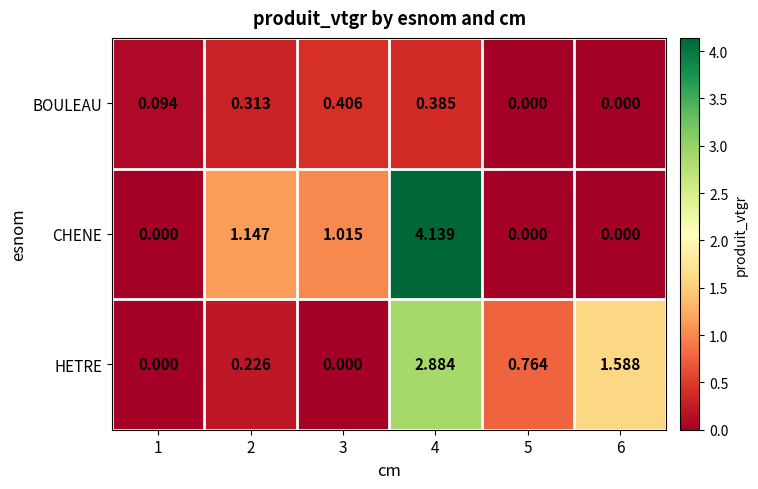

Which series has the largest total across all categories?

CHENE